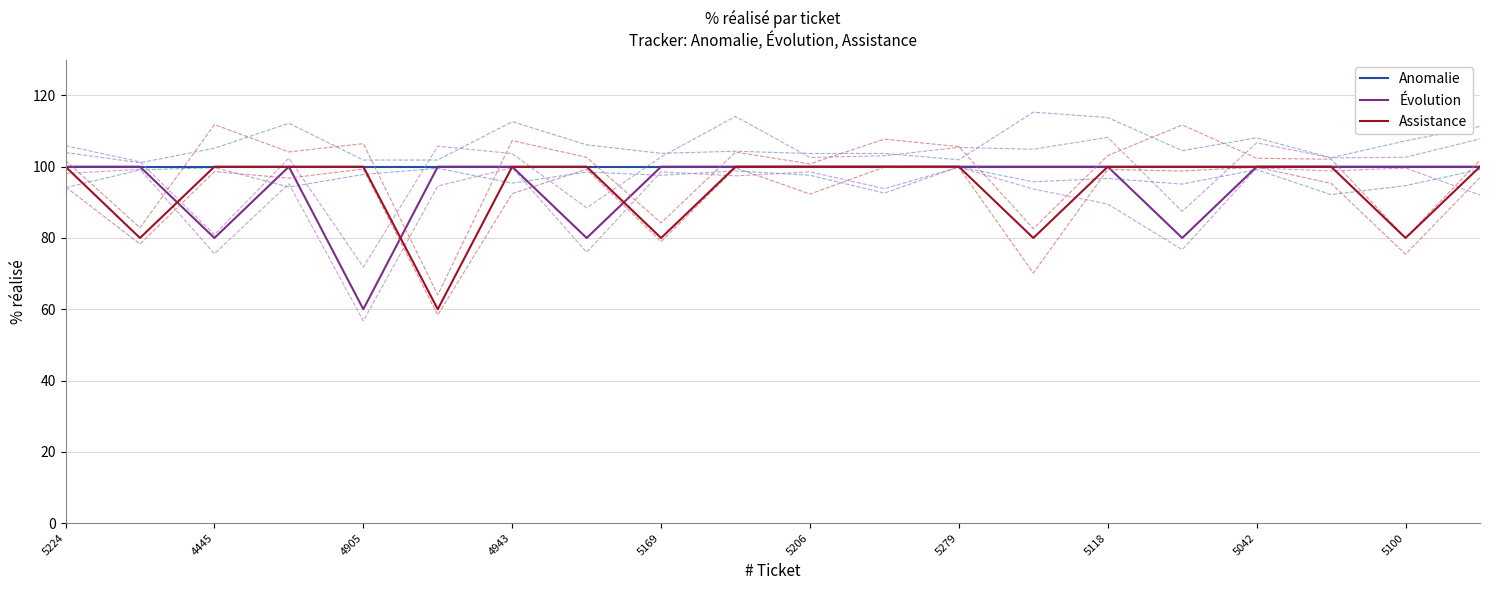

At how many categories does at least one series exceed 98?

20